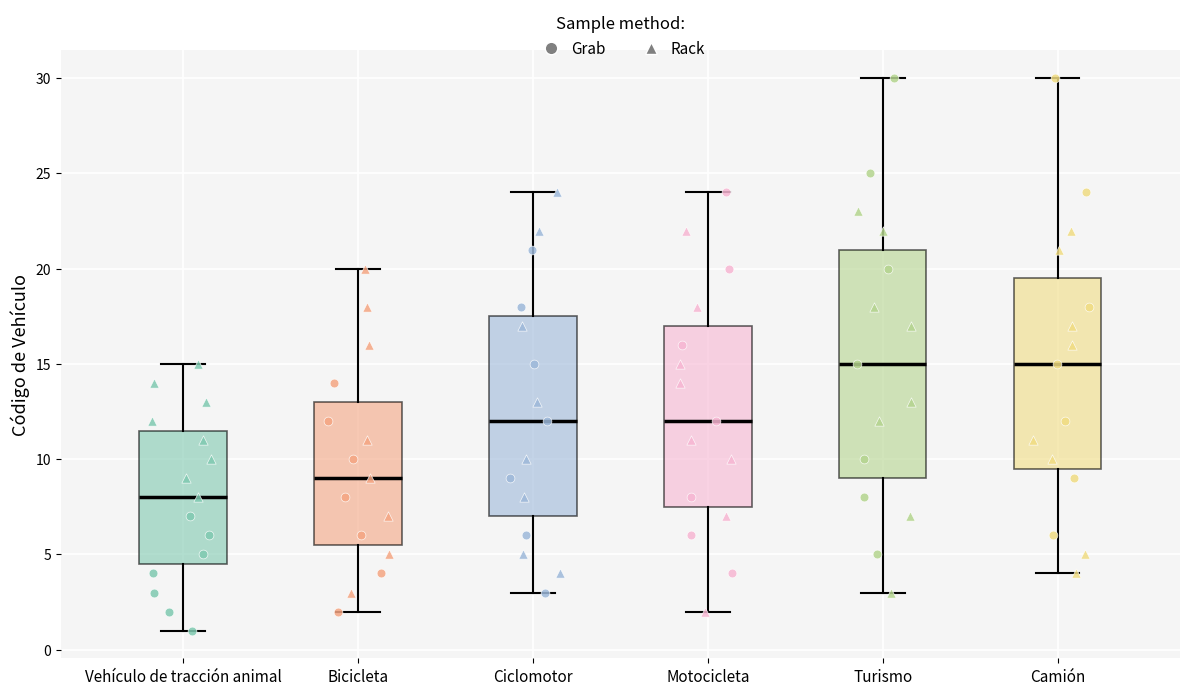

Reading left to right, transcribe this box plot: for each box, give where its median line is, the range the box spans, and where its two whiskers end, as read against the y-axis. The values are not printed on the chart, so give them approximately, as read against the axis.

Vehículo de tracción animal: median 8.0, box 4.5 to 11.5, whiskers 1.0 to 15.0
Bicicleta: median 9.0, box 5.5 to 13.0, whiskers 2.0 to 20.0
Ciclomotor: median 12.0, box 7.0 to 17.5, whiskers 3.0 to 24.0
Motocicleta: median 12.0, box 7.5 to 17.0, whiskers 2.0 to 24.0
Turismo: median 15.0, box 9.0 to 21.0, whiskers 3.0 to 30.0
Camión: median 15.0, box 9.5 to 19.5, whiskers 4.0 to 30.0